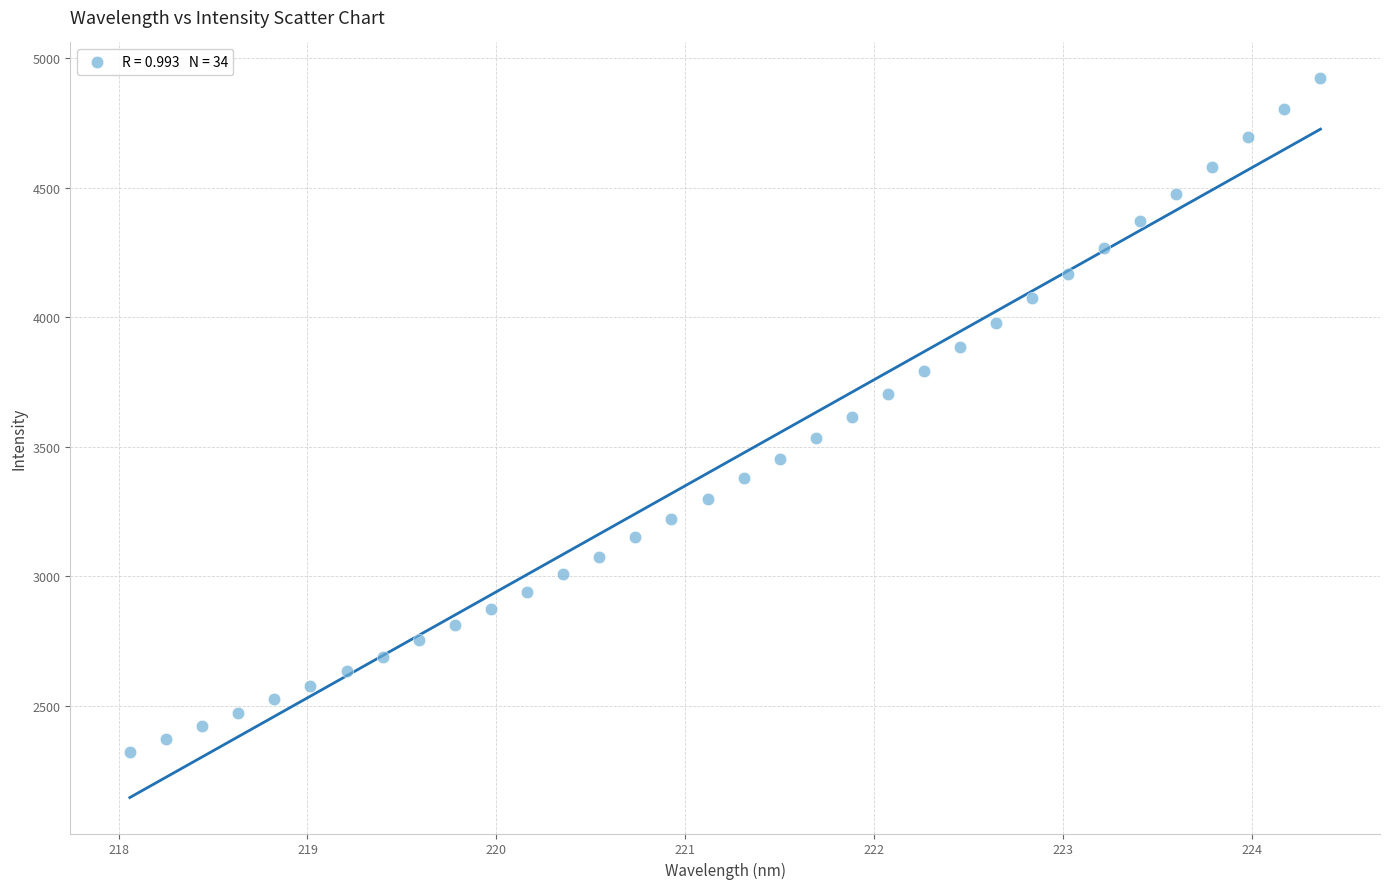

What is the range of Y values (max minus min)?

2599.4